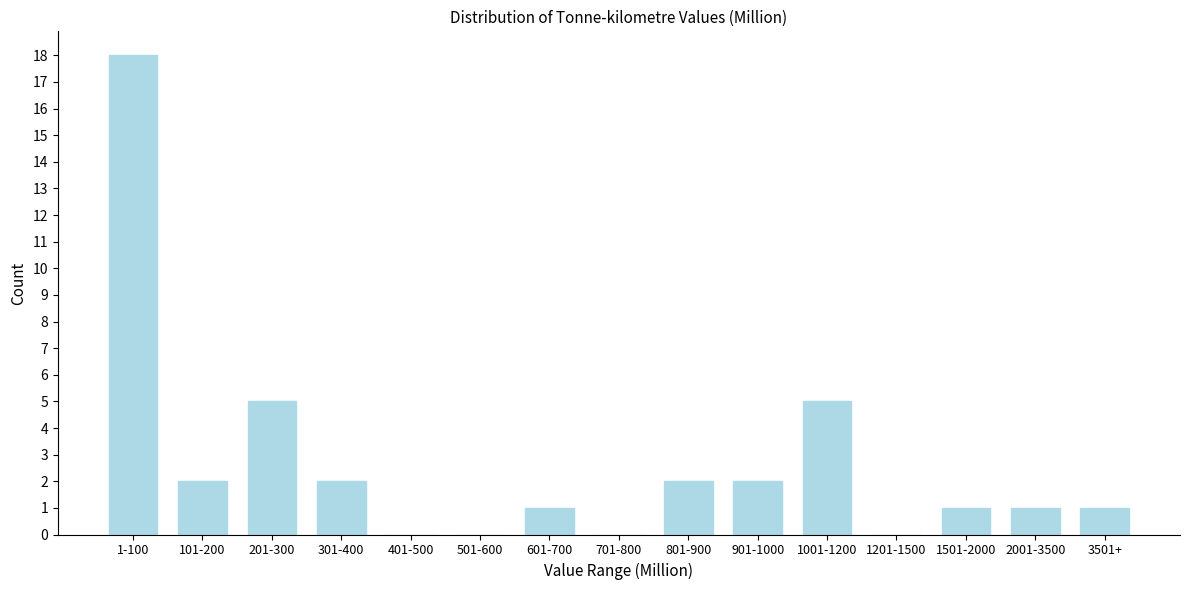

Reading right to left, what are all the values shown in this chart?

3501+=1	2001-3500=1	1501-2000=1	1201-1500=0	1001-1200=5	901-1000=2	801-900=2	701-800=0	601-700=1	501-600=0	401-500=0	301-400=2	201-300=5	101-200=2	1-100=18